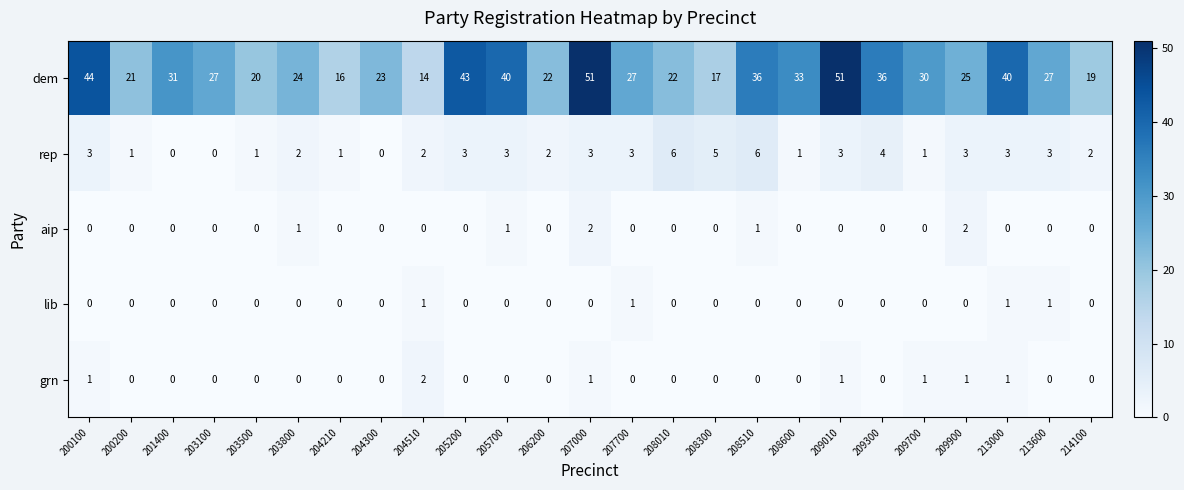

The value of aip at 209300 is 1. True or false?

False